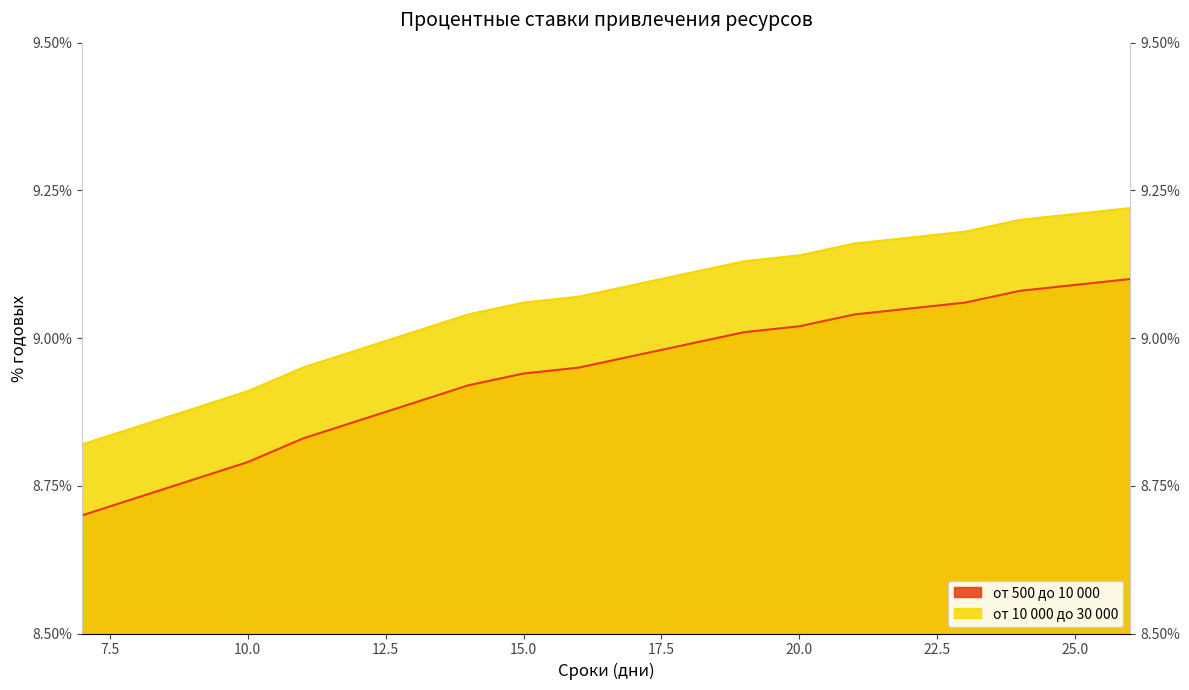

What is the spread (max minus min) of values at 16?

0.1